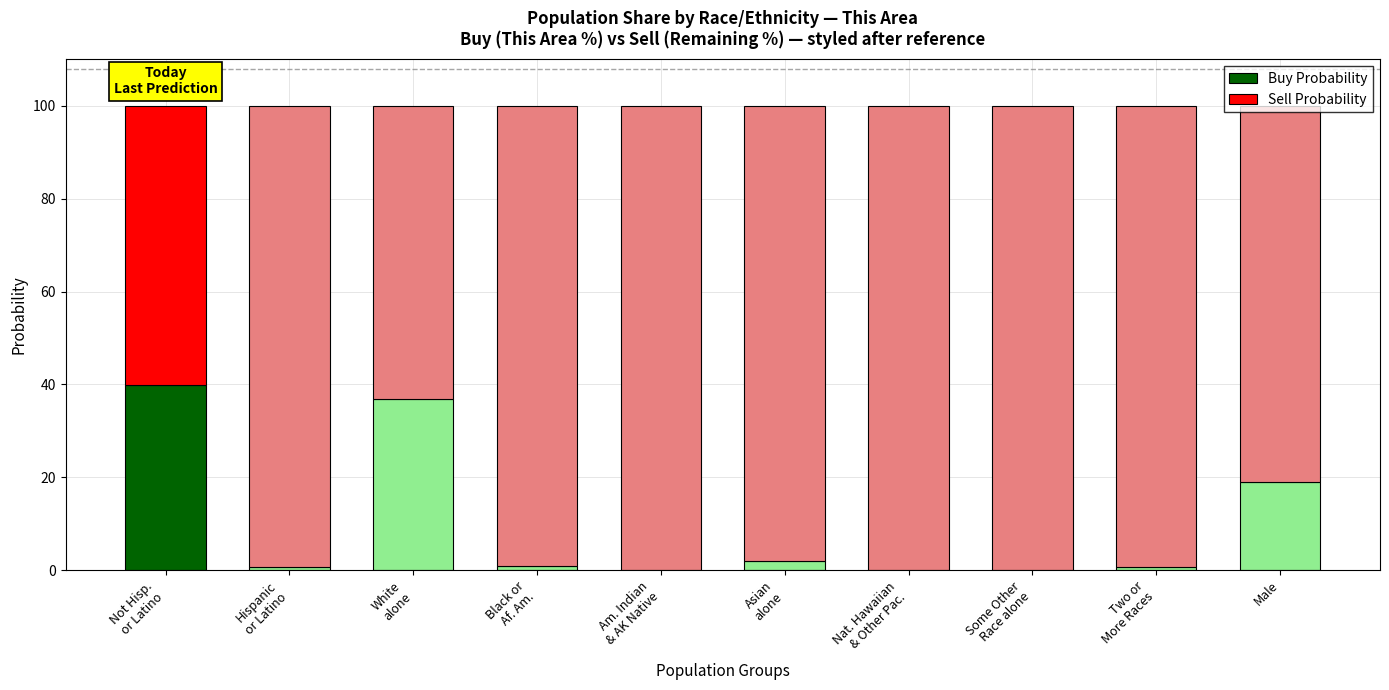

Are the bars grouped side by side (vs. stacked)?

No